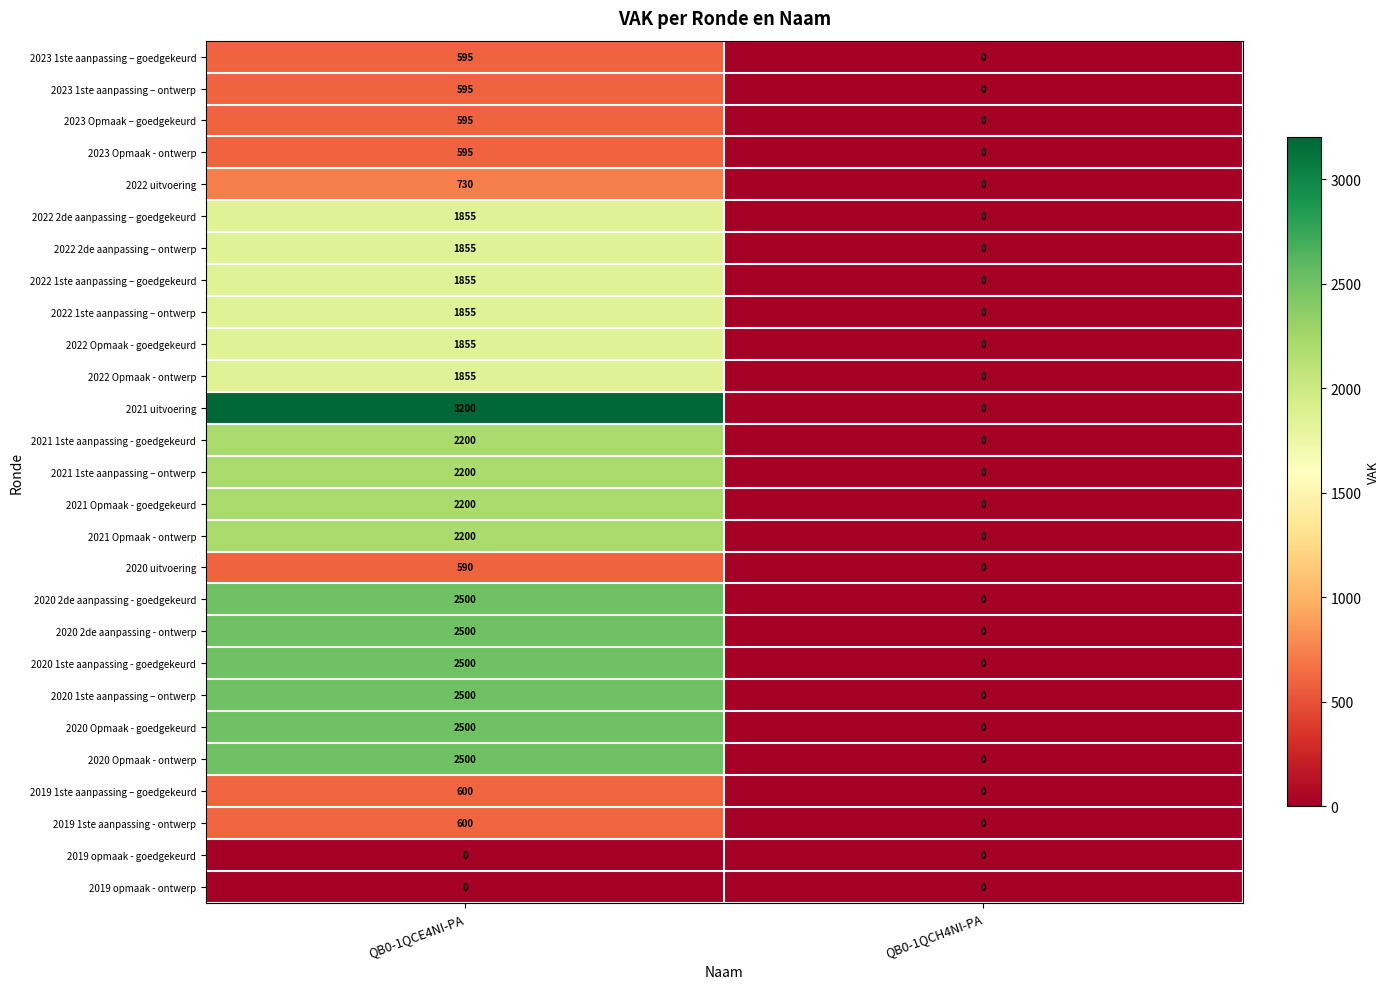

The 2020 Opmaak - ontwerp series shows -1378 at QB0-1QCH4NI-PA. True or false?

False